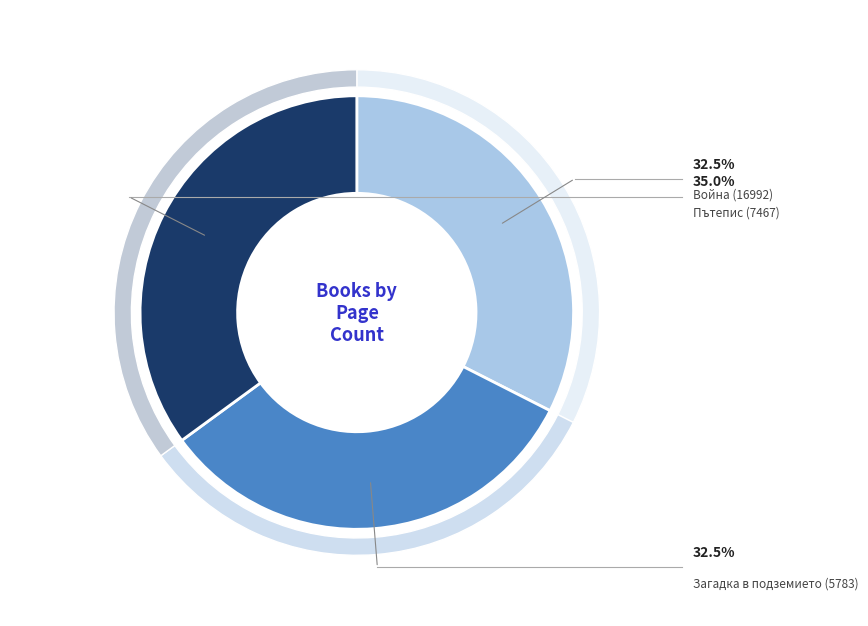

Which slice is the largest?

Пътепис (7467)